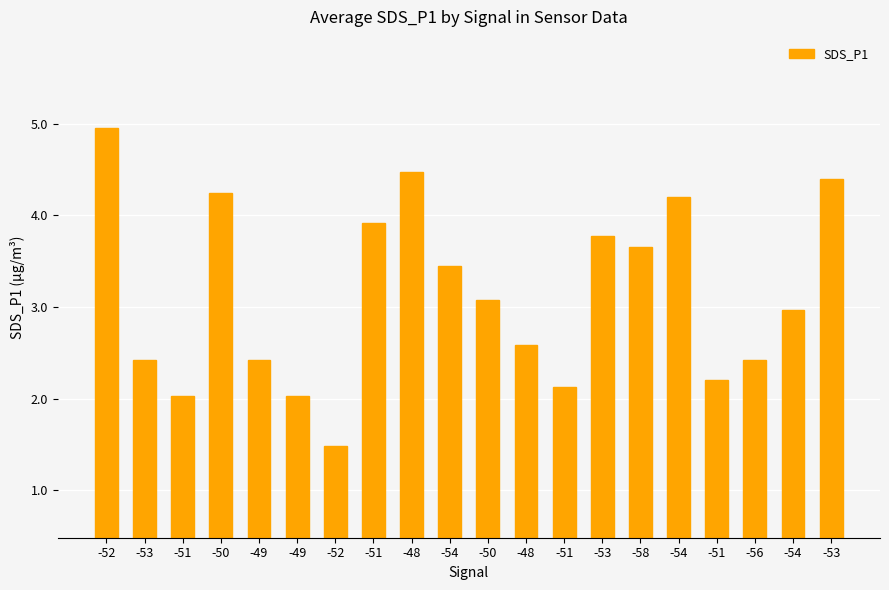

How many distinct data groups are displayed?

1